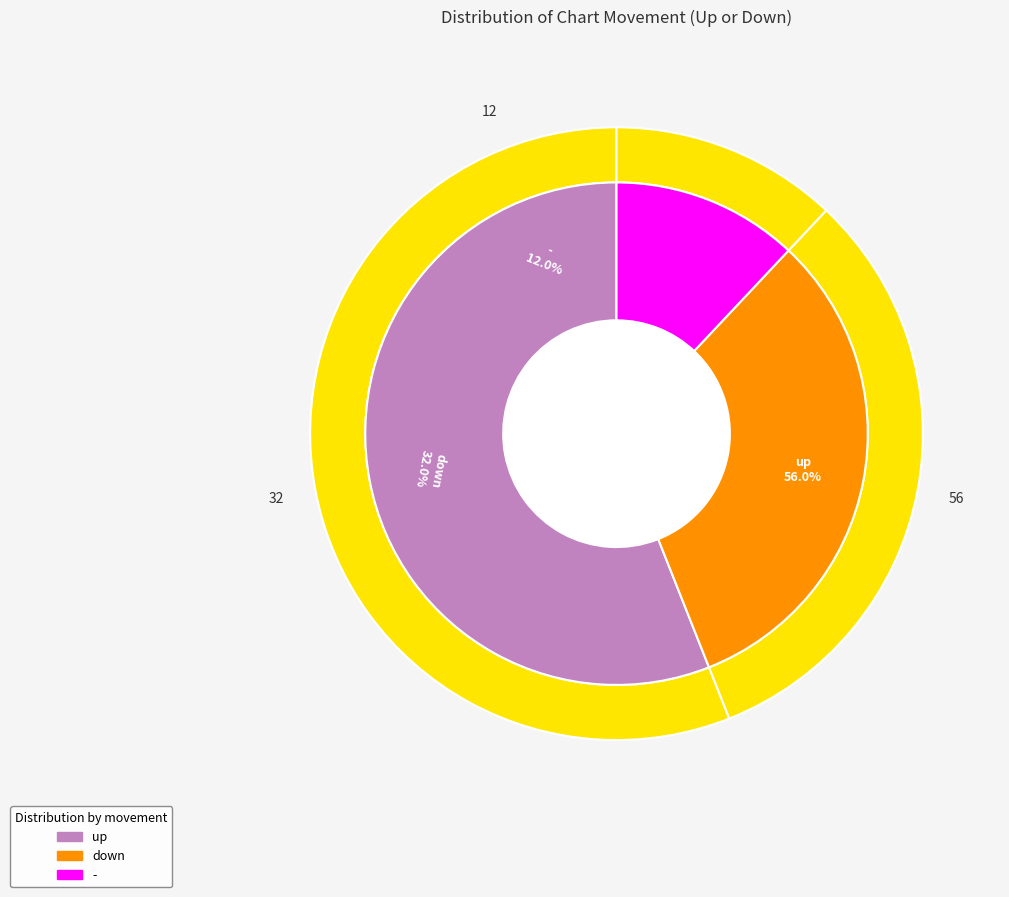

Approximately how many times larger is the value at up compared to -?

4.7